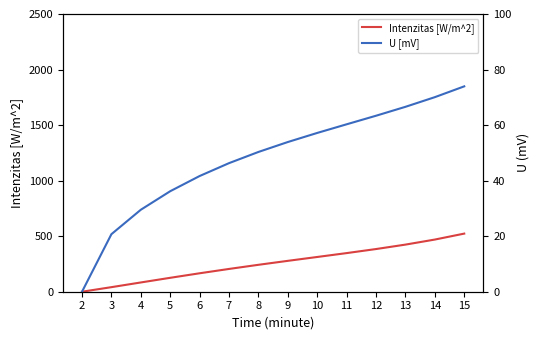

How many values in the U [mV] series exceed 53?

7